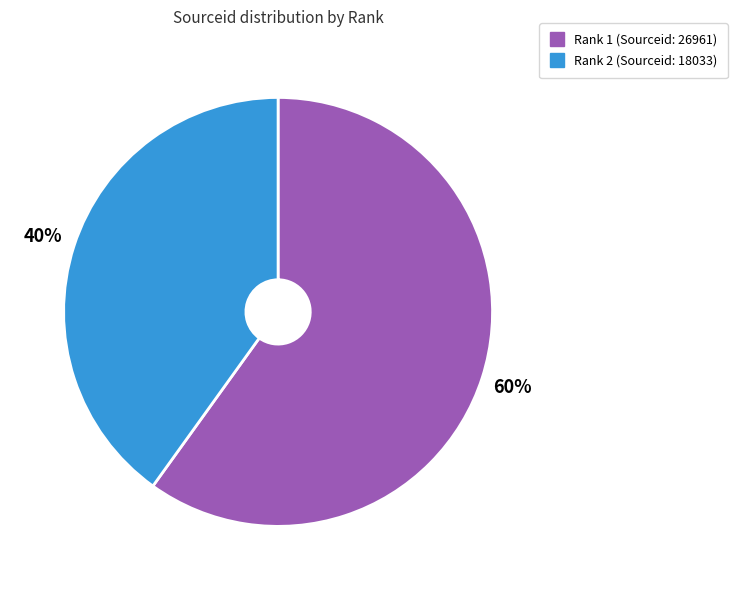

Does any single category account for the majority?

Yes